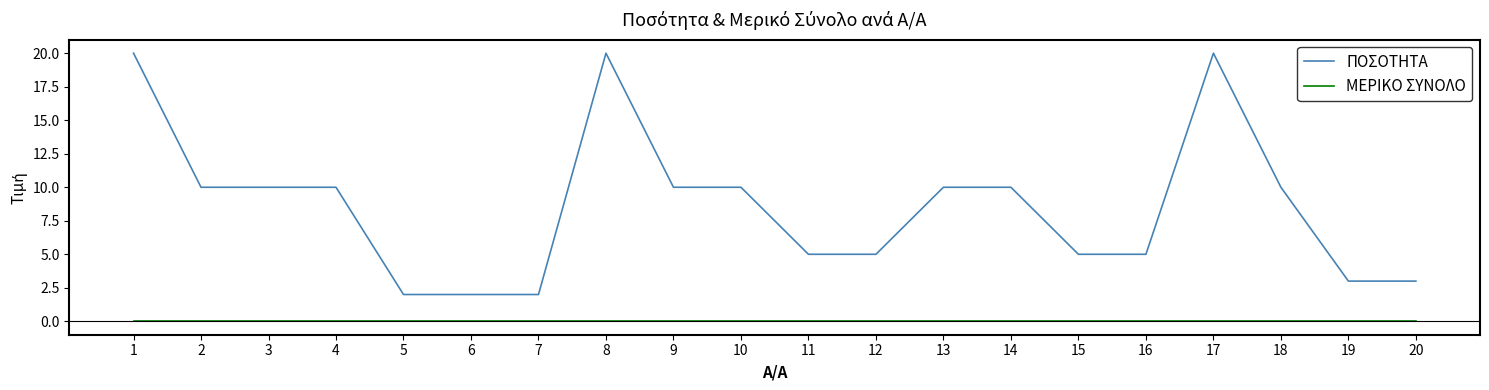

Reading left to right, transcribe all the data shown in this chart.

ΠΟΣΟΤΗΤΑ: 1=20	2=10	3=10	4=10	5=2	6=2	7=2	8=20	9=10	10=10	11=5	12=5	13=10	14=10	15=5	16=5	17=20	18=10	19=3	20=3
ΜΕΡΙΚΟ ΣΥΝΟΛΟ: 1=0	2=0	3=0	4=0	5=0	6=0	7=0	8=0	9=0	10=0	11=0	12=0	13=0	14=0	15=0	16=0	17=0	18=0	19=0	20=0